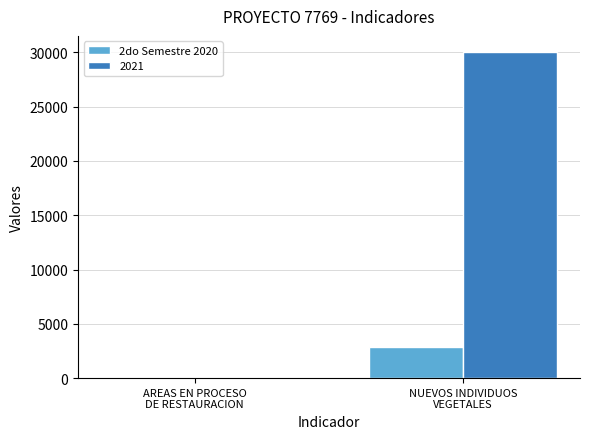

Which series has the largest total across all categories?

2021